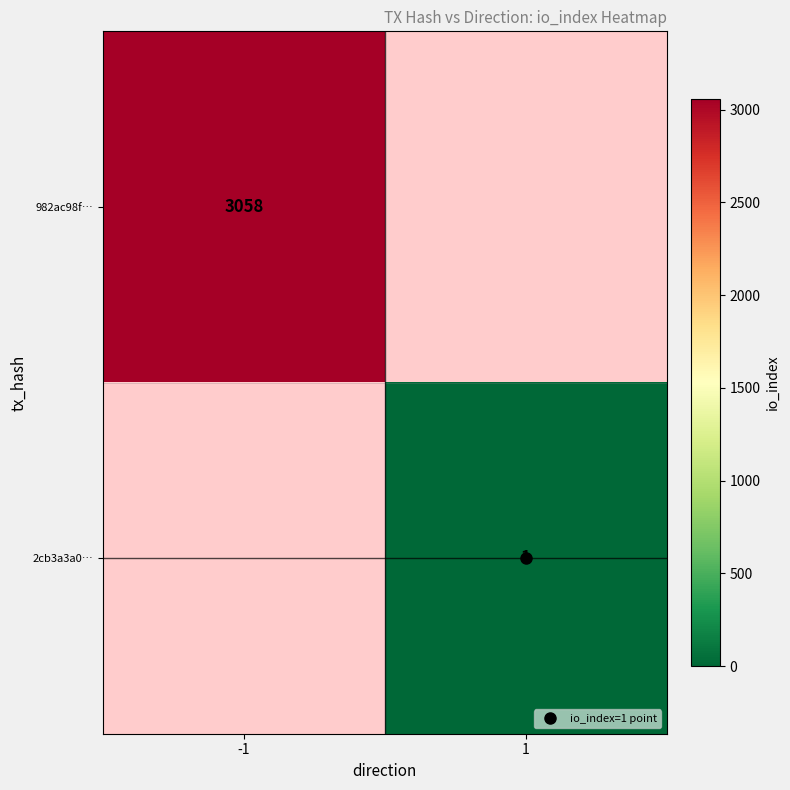

Is the value of 982ac98f… at -1 greater than the value of 2cb3a3a0… at 1?

Yes